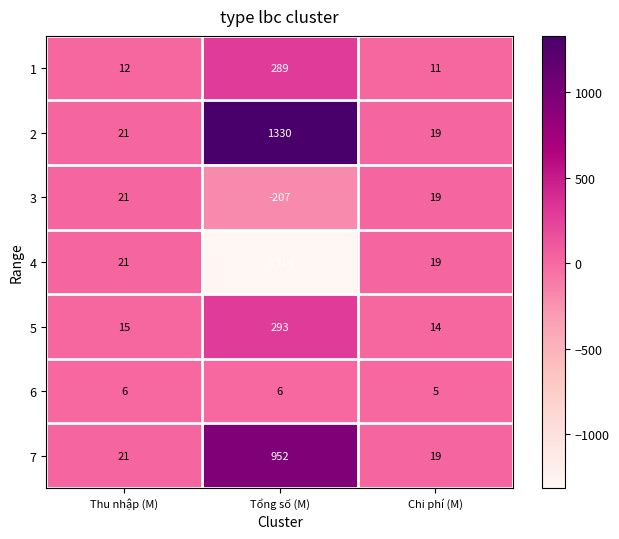

What is the difference between the highest and lowest values at Thu nhập (M)?

15